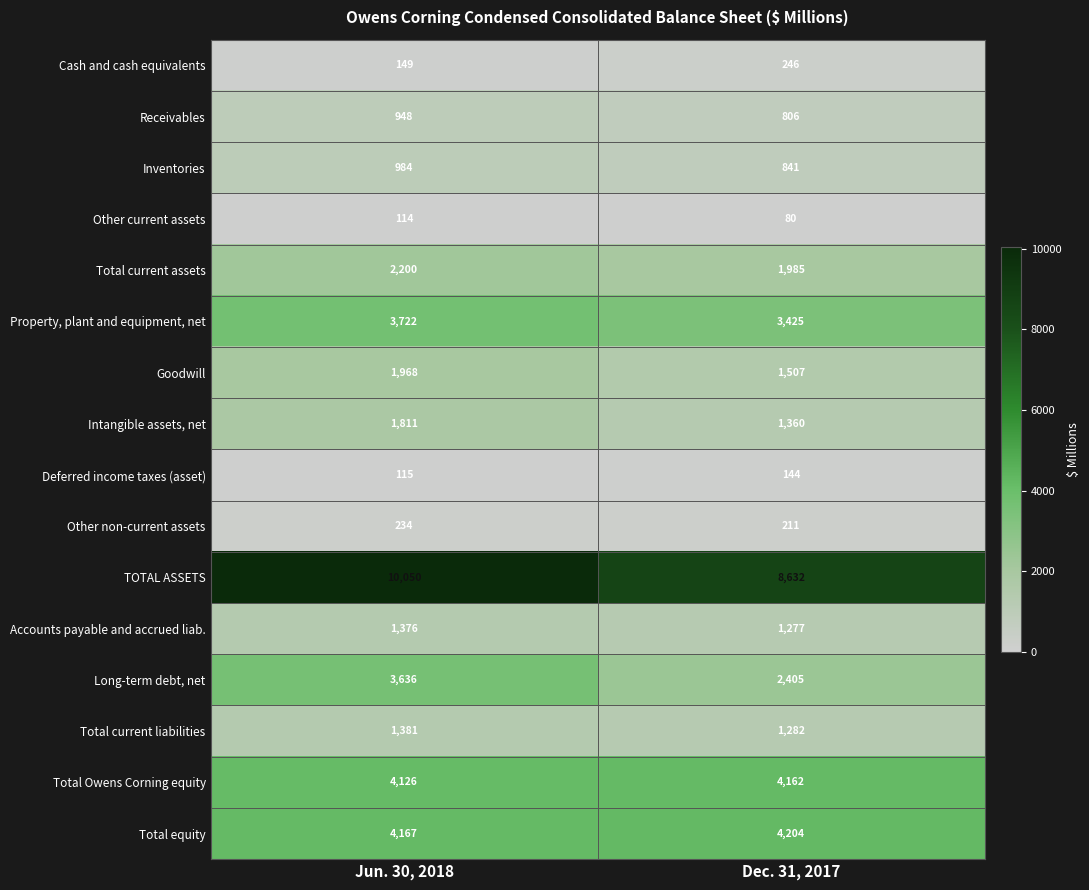

The value of Other current assets at Jun. 30, 2018 is 70. True or false?

False